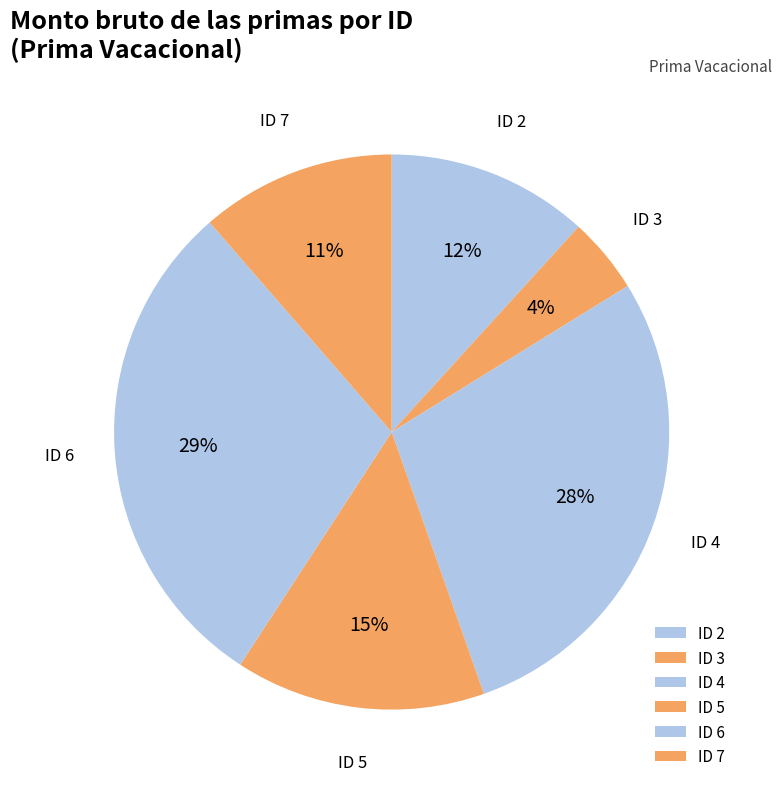

Count the number of slices in the pie.

6